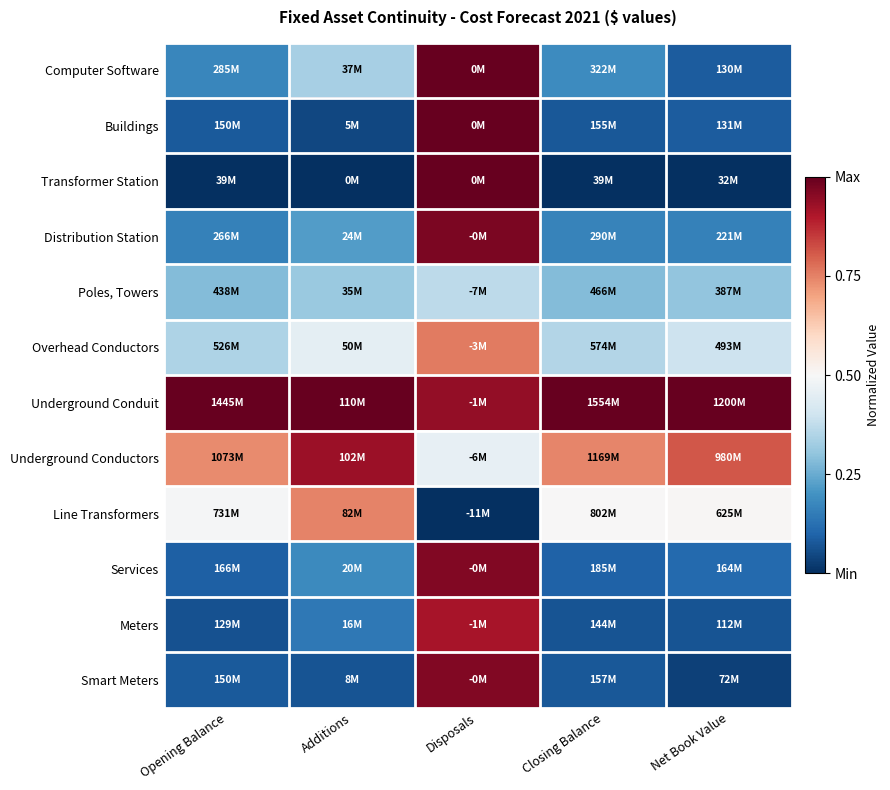

Which has a higher value, Disposals or Closing Balance?

Disposals